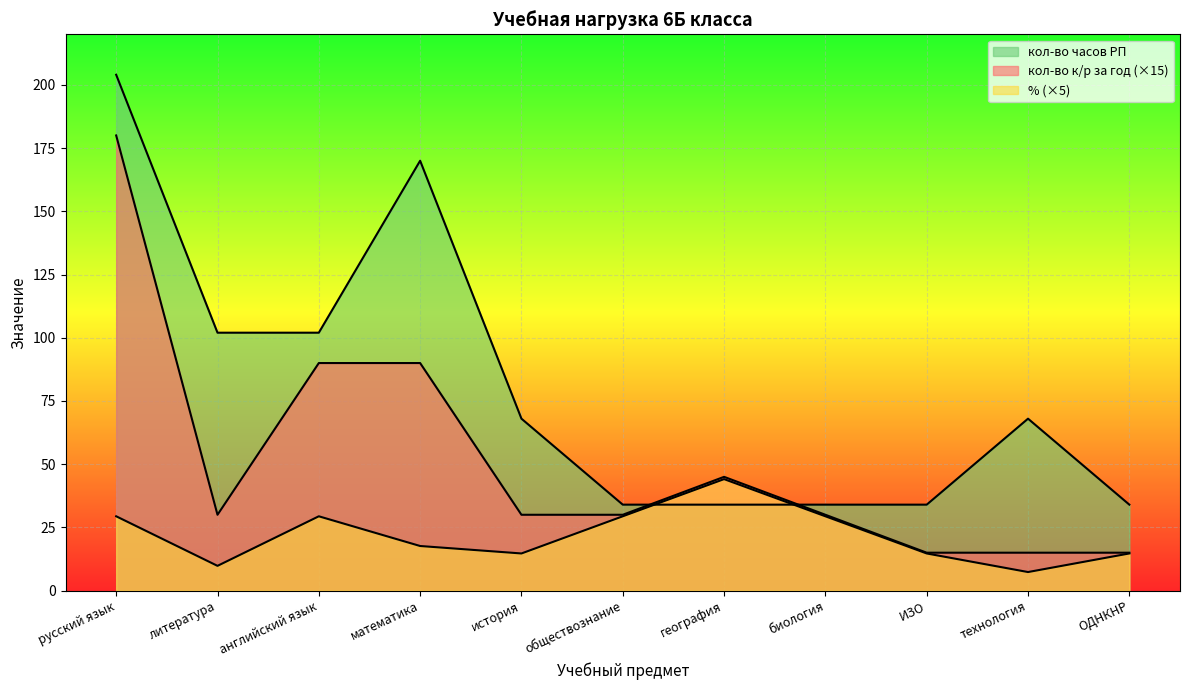

Is the value of кол-во к/р за год at обществознание greater than the value of кол-во часов РП at литература?

No